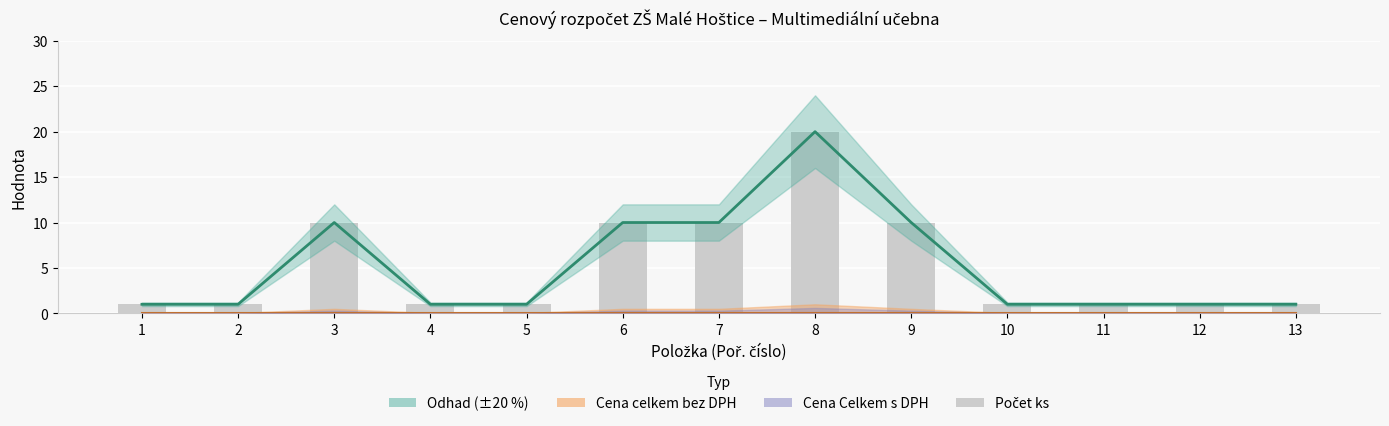

True or false: the data shows 5 at 9.

False